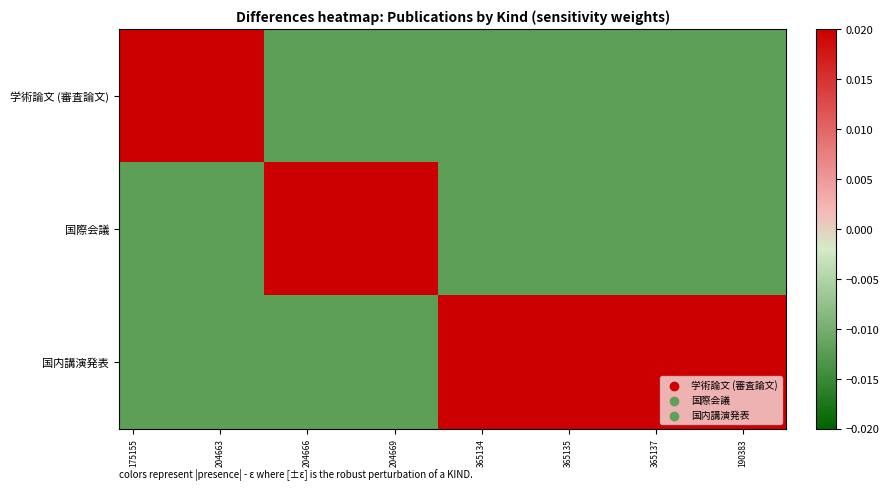

Rank the series by their maximum value, from highest to lowest.

学術論文 (審査論文), 国際会議, 国内講演発表